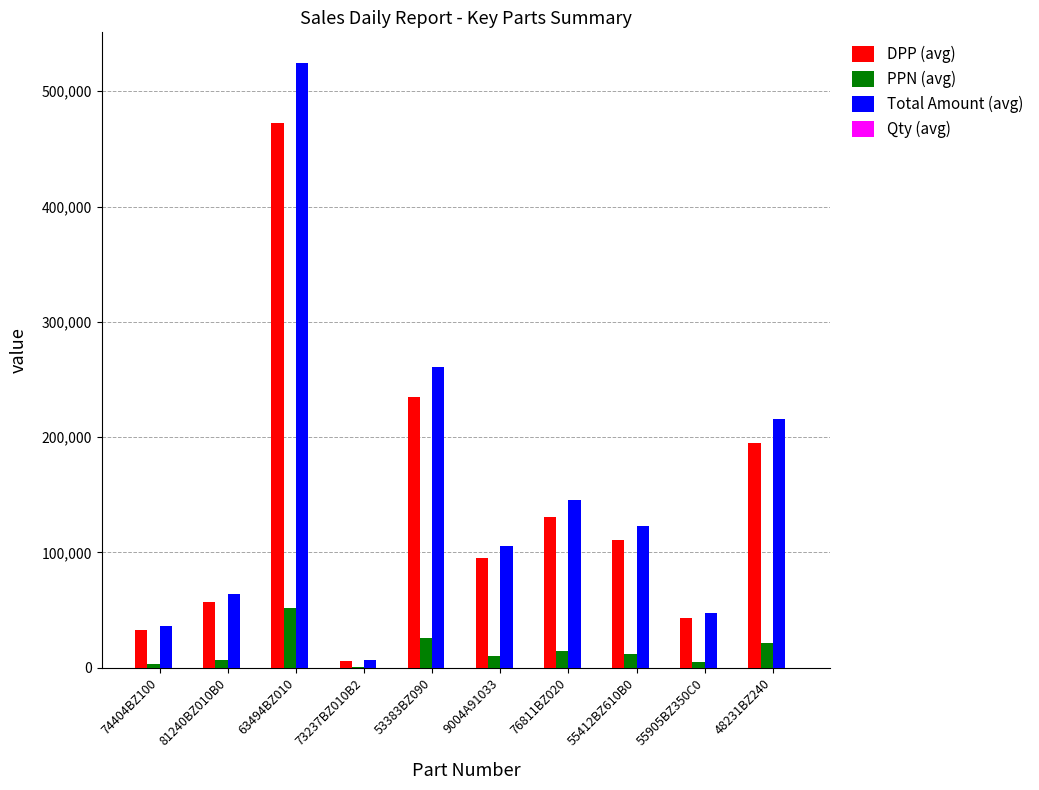

True or false: Total Amount (avg) has a value of 43448 at 55412BZ610B0.

False